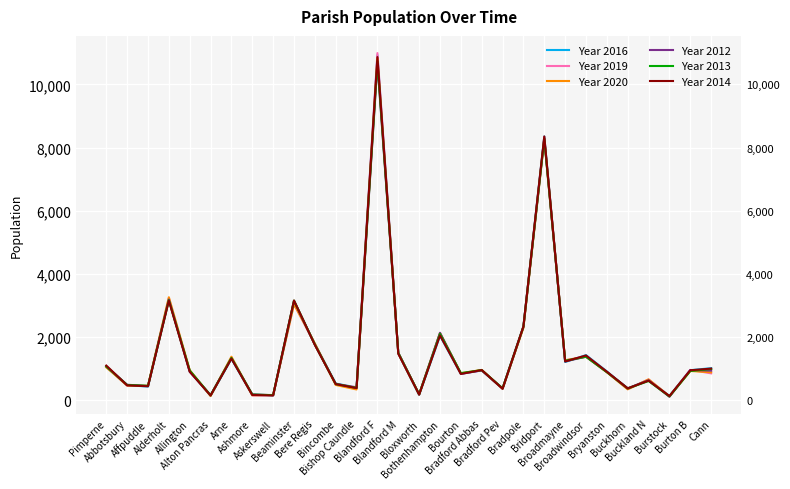

What is the spread (max minus min) of values at Abbotsbury?

30